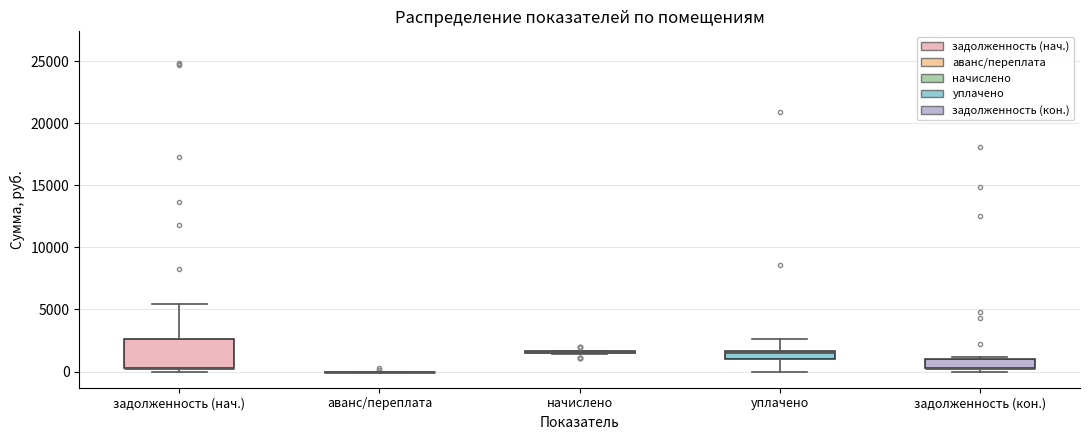

Which box is the tallest, from its lower edge to its upper edge?

задолженность (нач.)